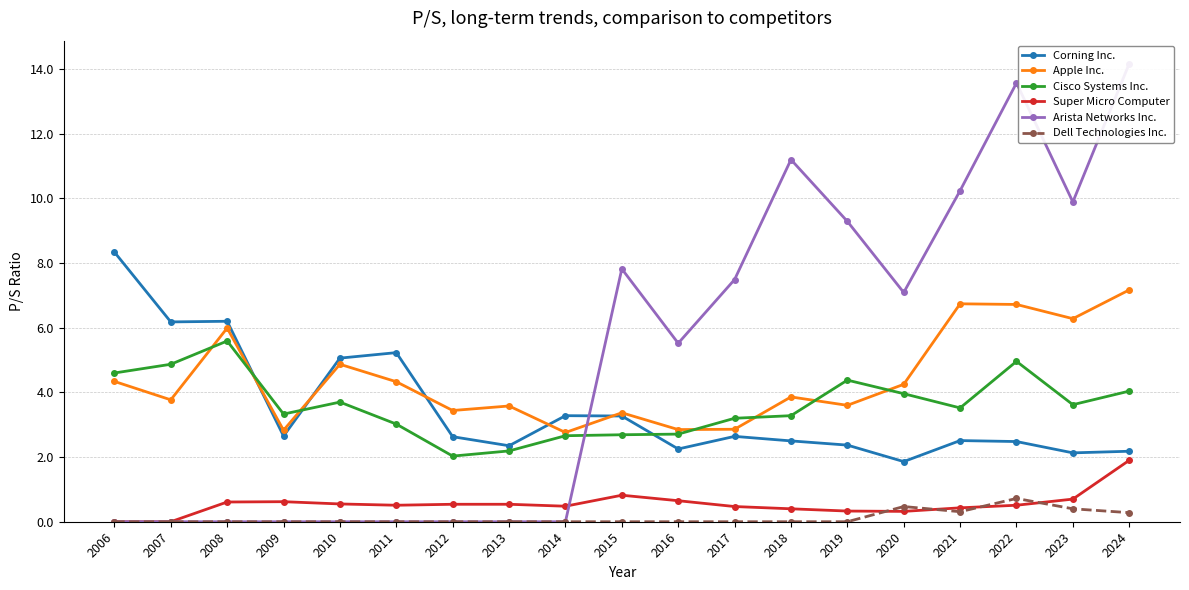

The value of Cisco Systems Inc. at 2011 is 5.1. True or false?

False